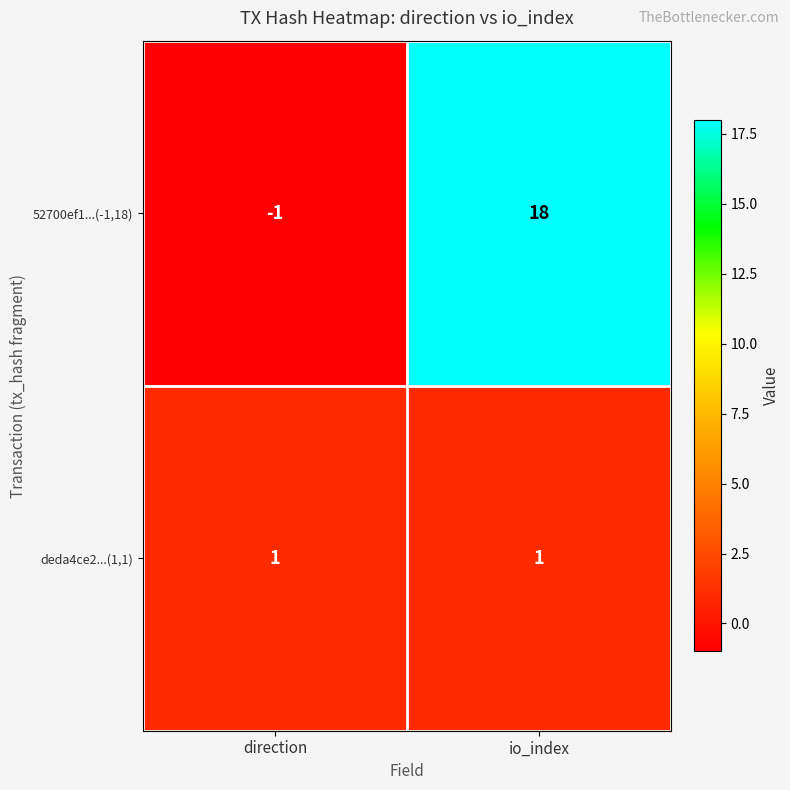

The 52700ef1...(-1,18) series shows 18 at io_index. True or false?

True